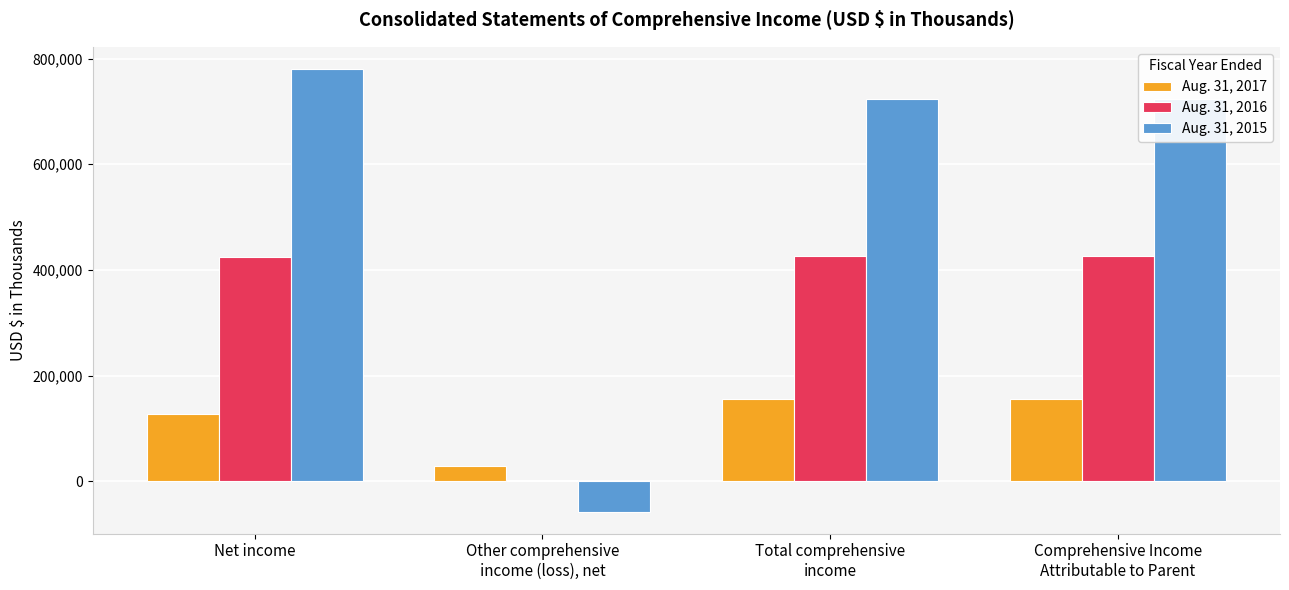

How many distinct data groups are displayed?

3